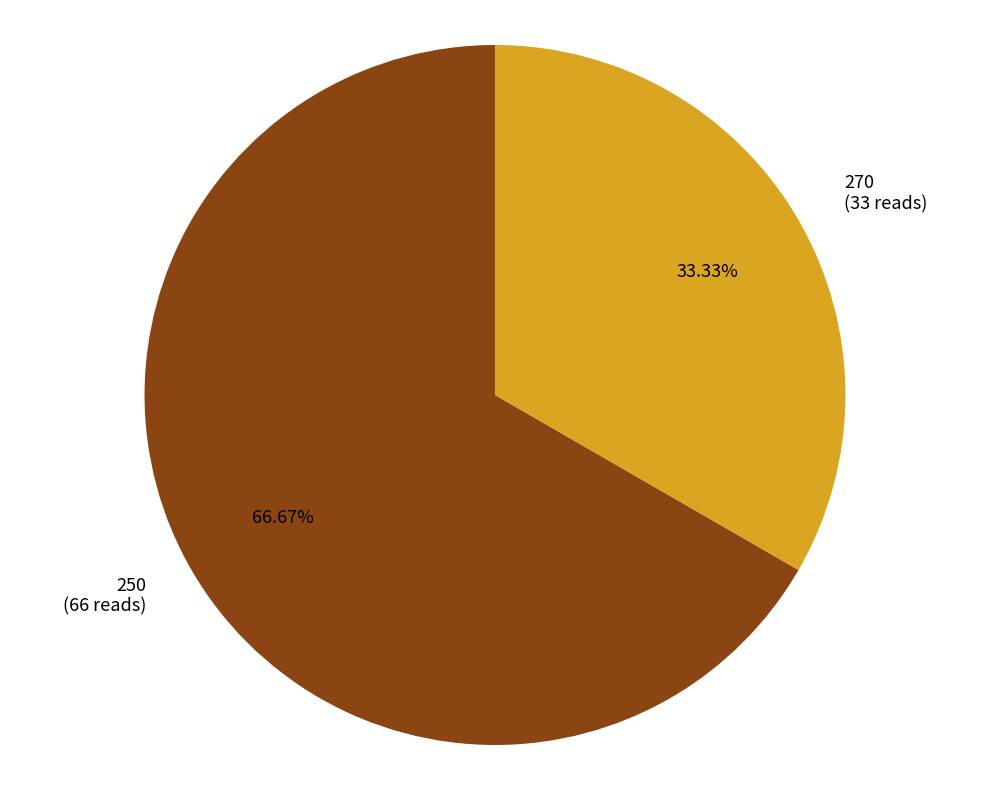

Which category has the biggest portion of the pie?

250